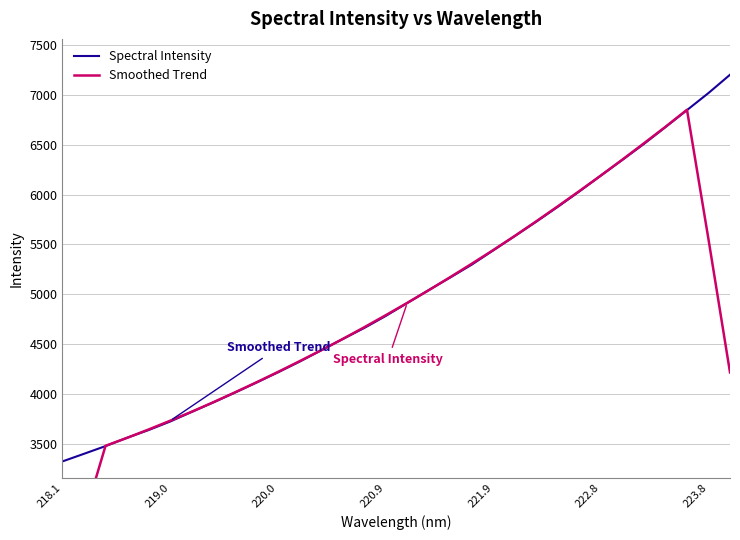

What is the maximum value for Spectral Intensity?

7204.7